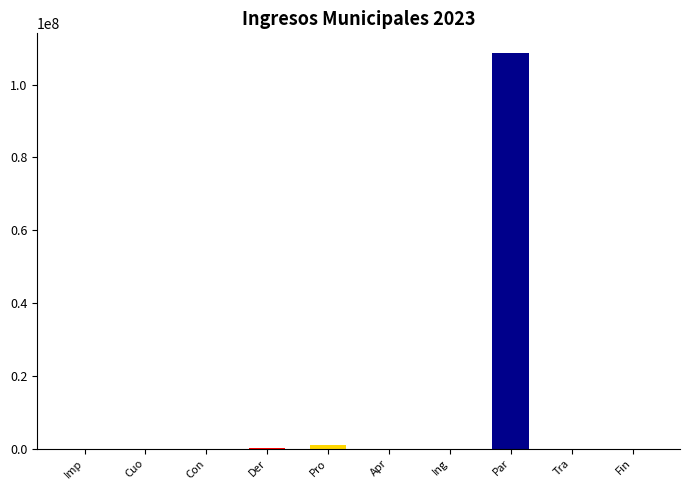

What is the sum of all values?

109876213.6